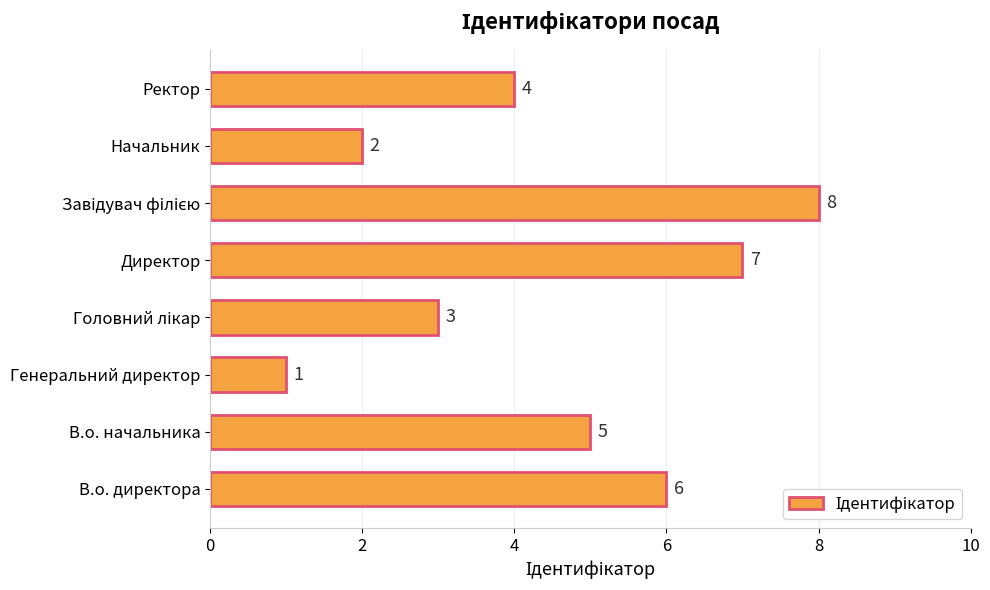

What value does the data have at Ректор?

4